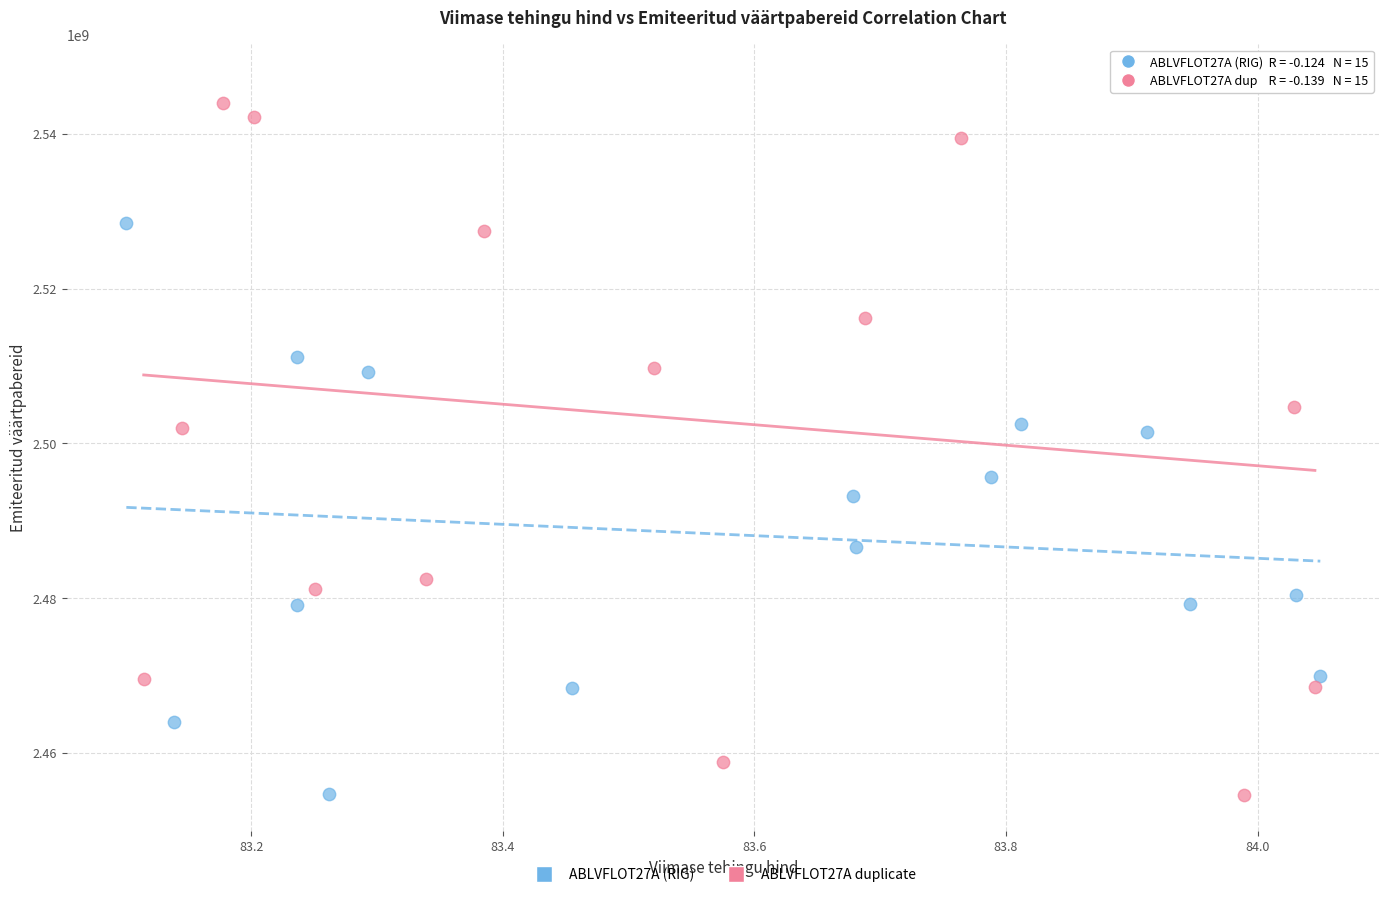

Which series has the widest spread of Y values?

ABLVFLOT27A duplicate